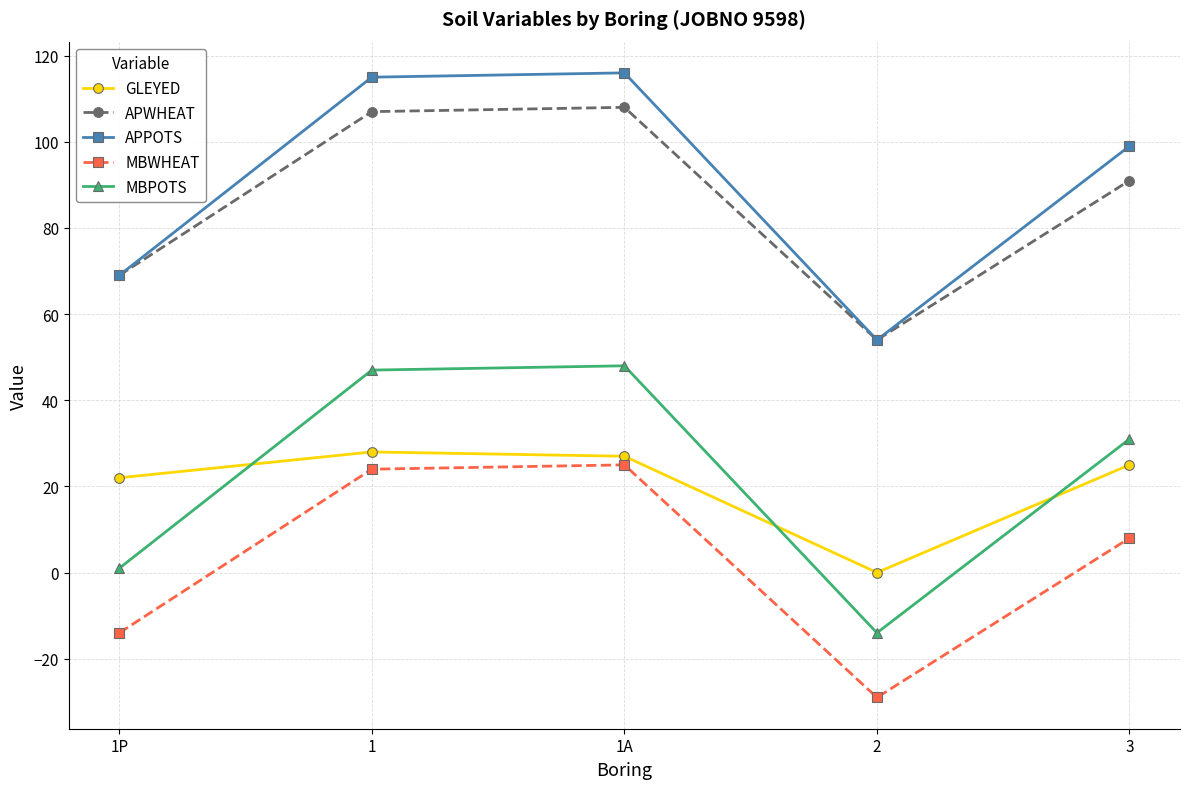

What is the label of the 4th point from the left?

2